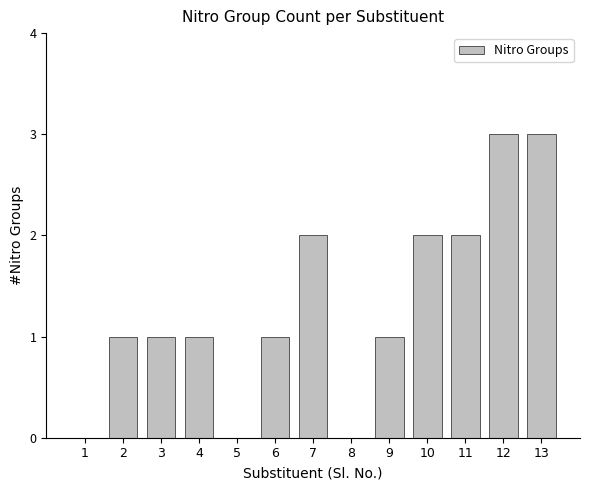

Count the number of categories in the chart.

13